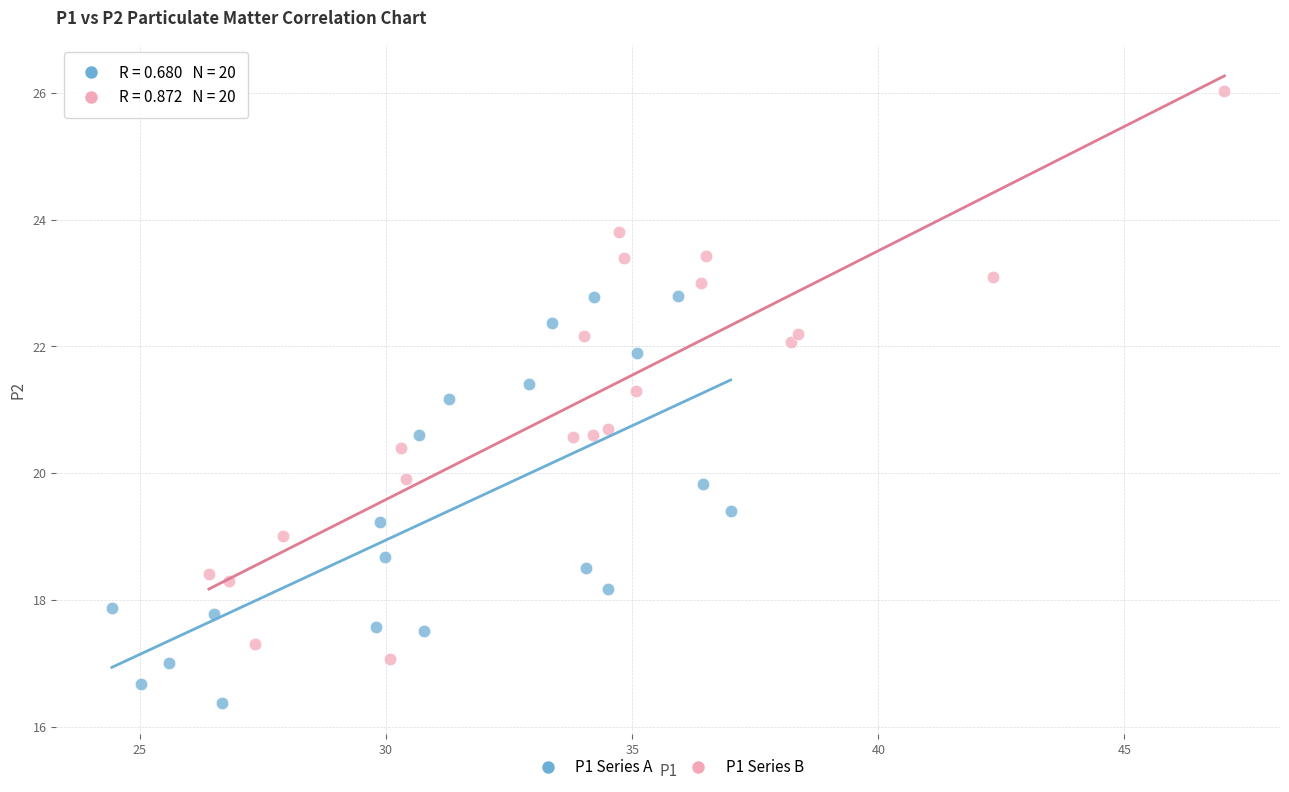

What are all the series names shown in the legend?

P1 Series A, P1 Series B